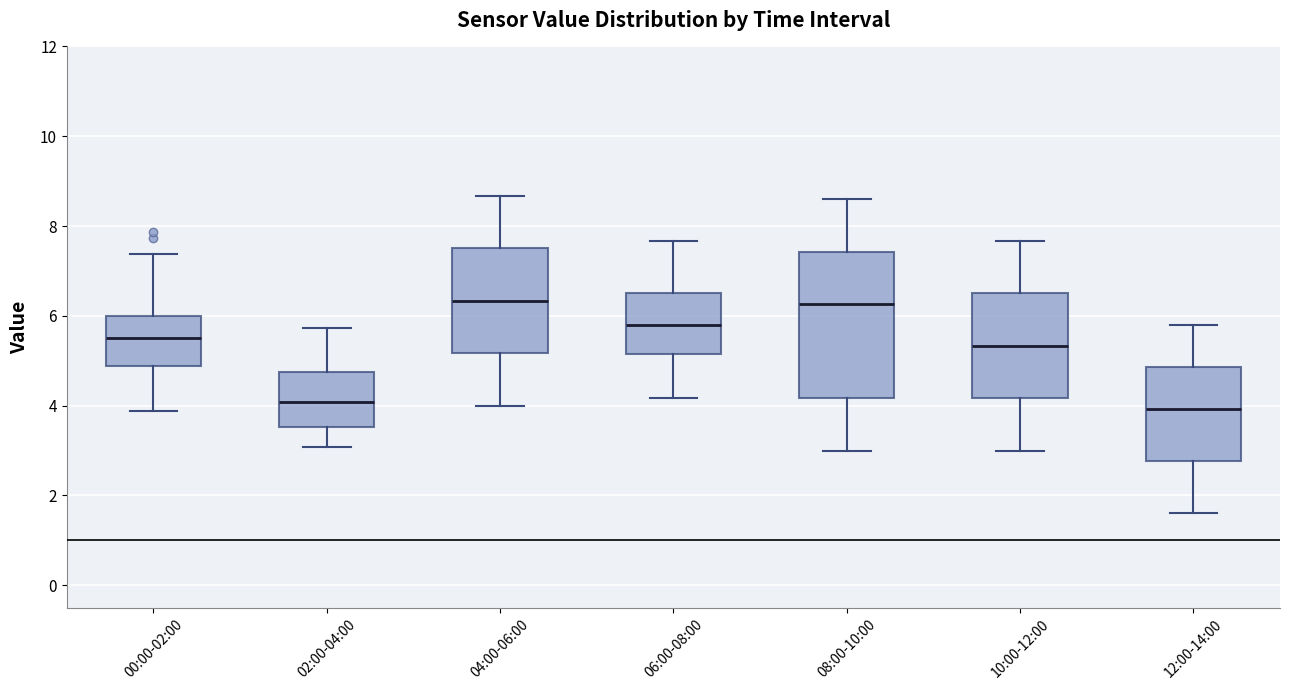

Which box is the tallest, from its lower edge to its upper edge?

08:00-10:00